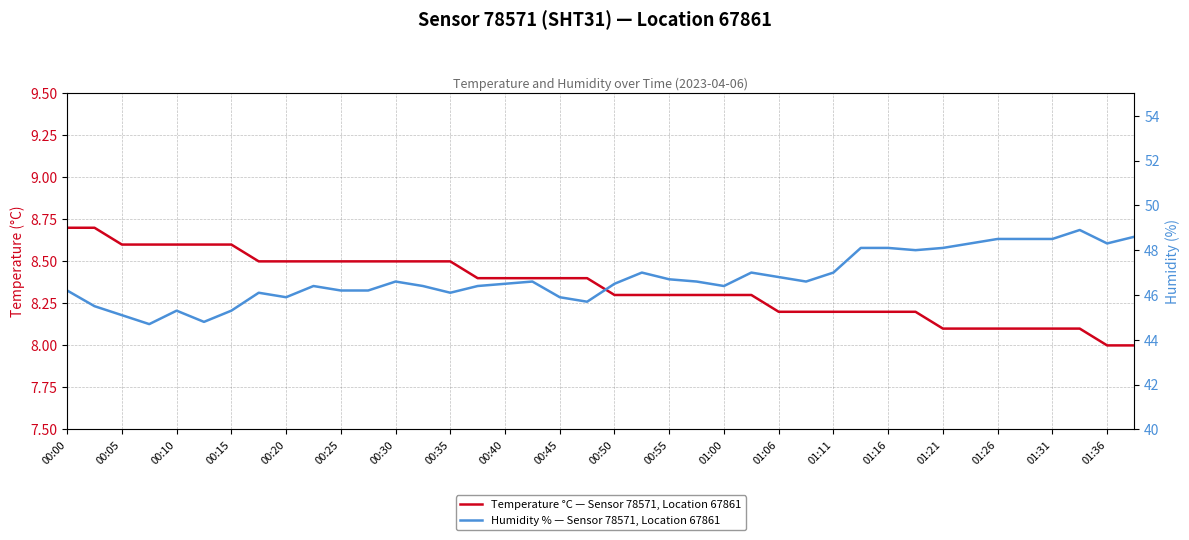

Is it true that Temperature °C — Sensor 78571, Location 67861 equals 13.1 at 01:16?

False